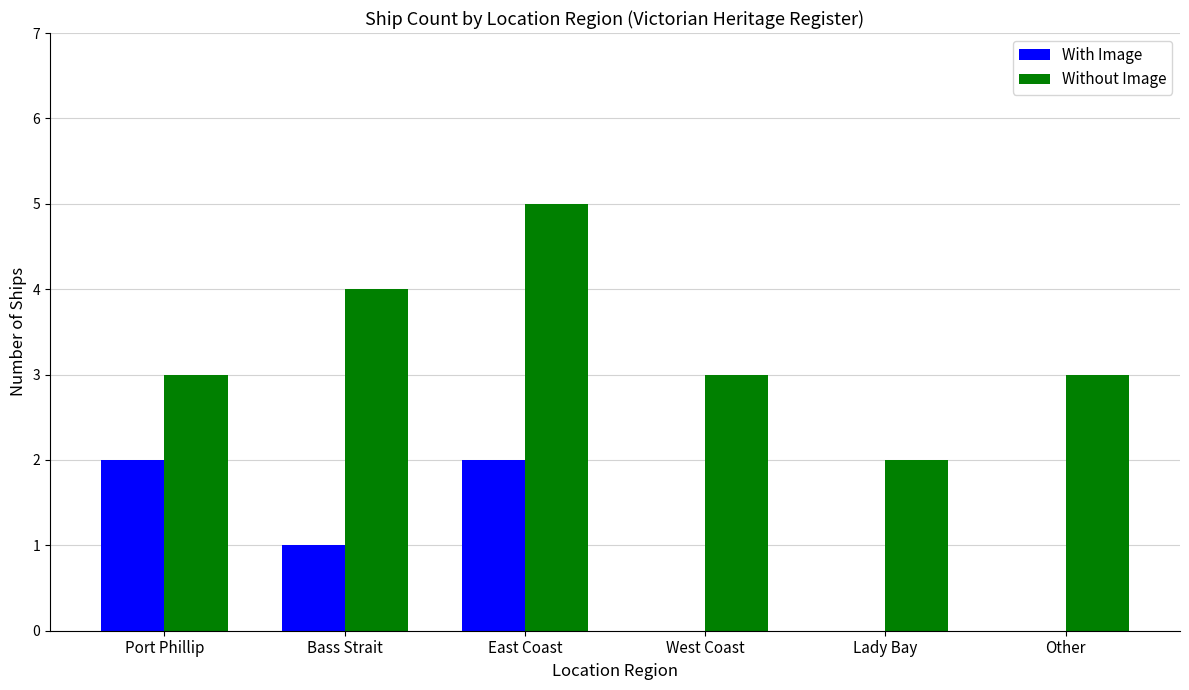

At which category does the chart reach its peak across all series?

East Coast